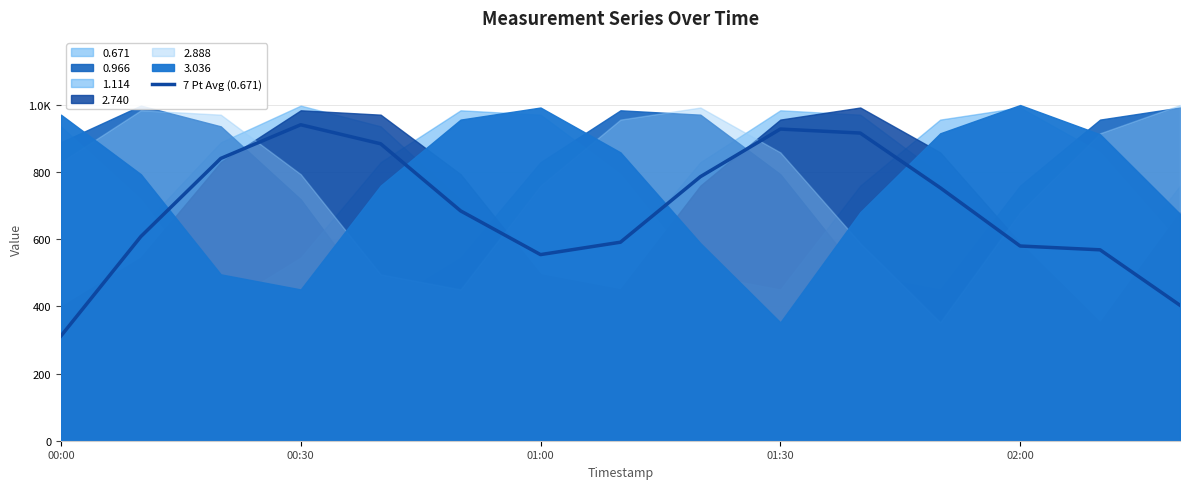

What is the value of the 14th point from the left?

568.1